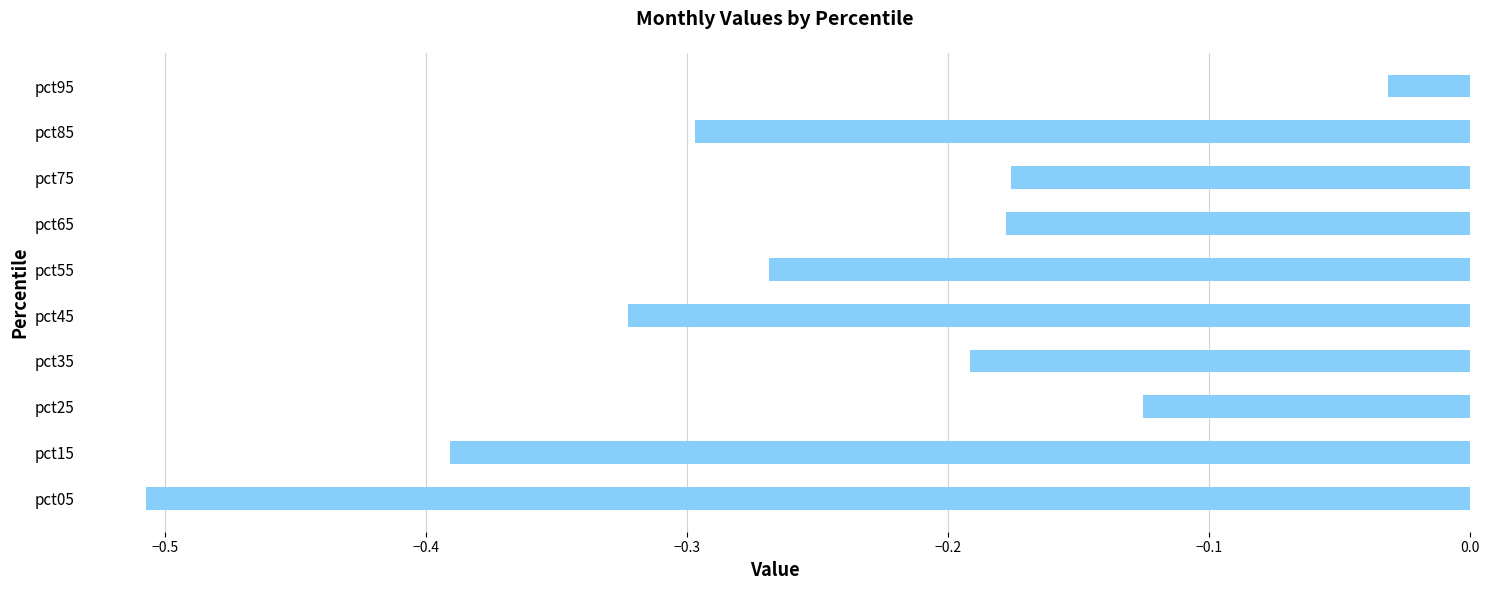

Are the bars horizontal?

Yes